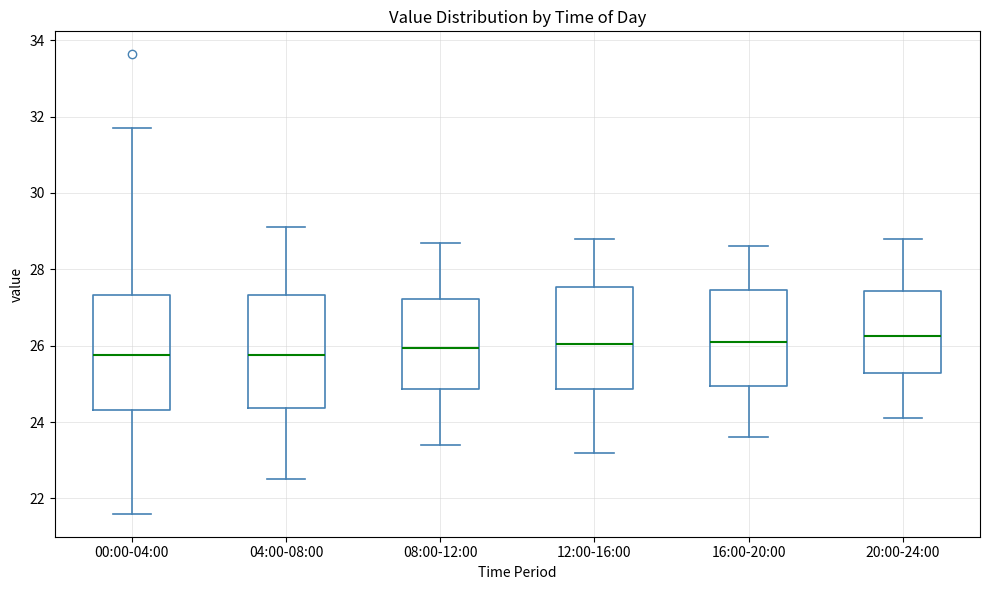

Reading left to right, transcribe this box plot: for each box, give where its median line is, the range the box spans, and where its two whiskers end, as read against the y-axis. The values are not printed on the chart, so give them approximately, as read against the axis.

00:00-04:00: median 25.8, box 24.4 to 27.4, whiskers 21.6 to 31.8
04:00-08:00: median 25.8, box 24.4 to 27.4, whiskers 22.6 to 29.2
08:00-12:00: median 26.0, box 24.8 to 27.2, whiskers 23.4 to 28.8
12:00-16:00: median 26.0, box 24.8 to 27.6, whiskers 23.2 to 28.8
16:00-20:00: median 26.2, box 25.0 to 27.4, whiskers 23.6 to 28.6
20:00-24:00: median 26.2, box 25.2 to 27.4, whiskers 24.2 to 28.8